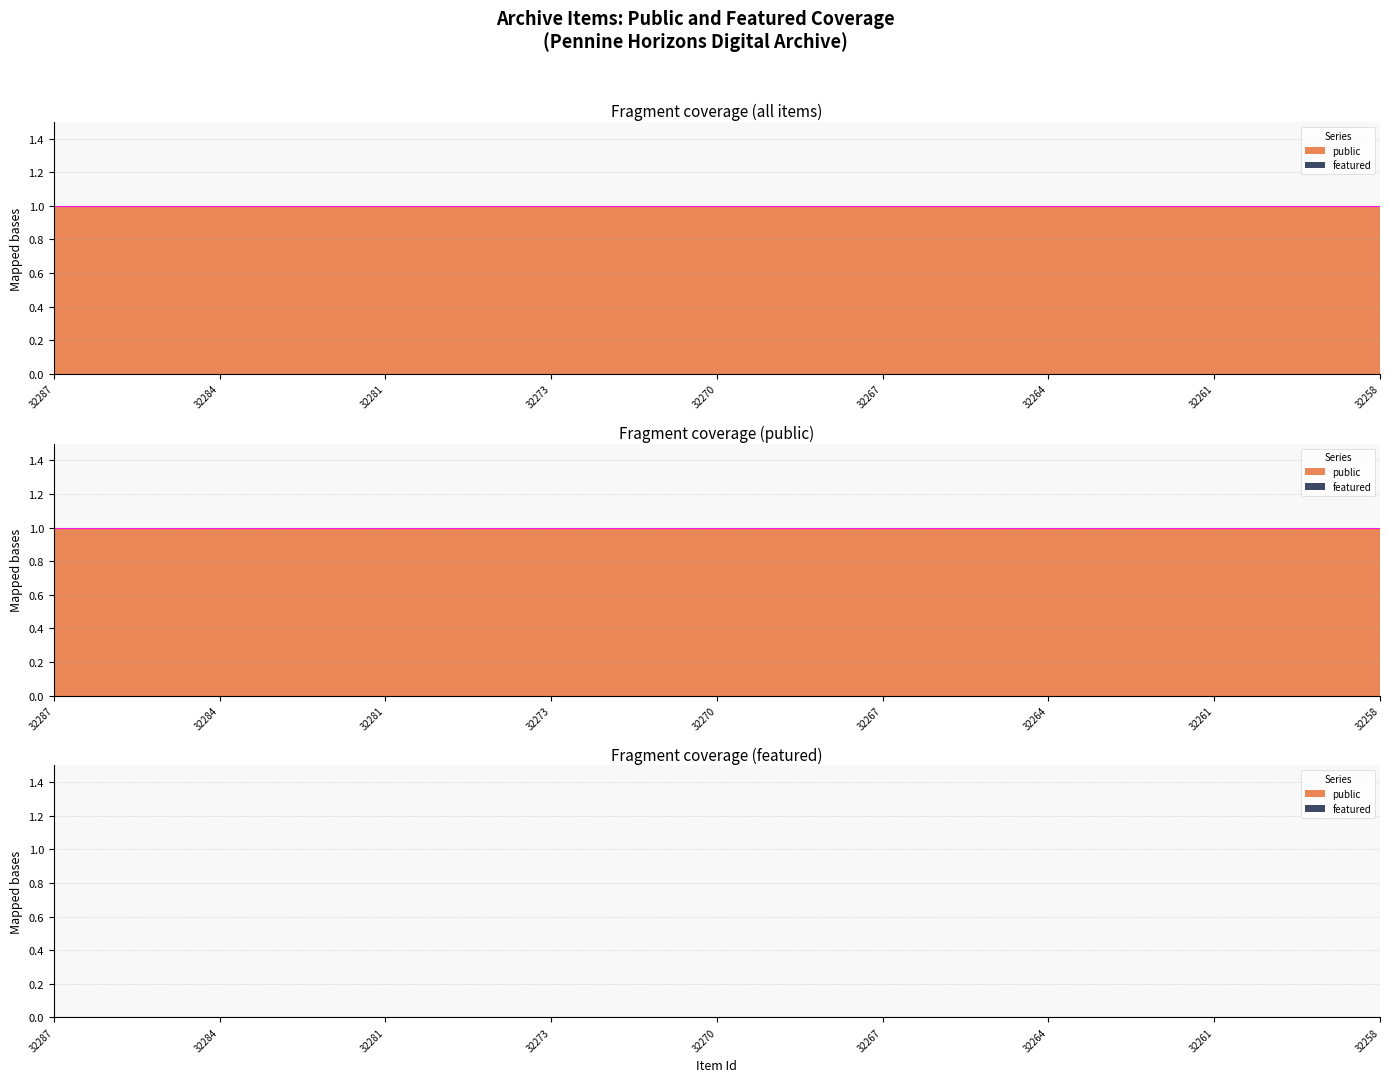

What is the difference between the highest and lowest values at 32284?

1